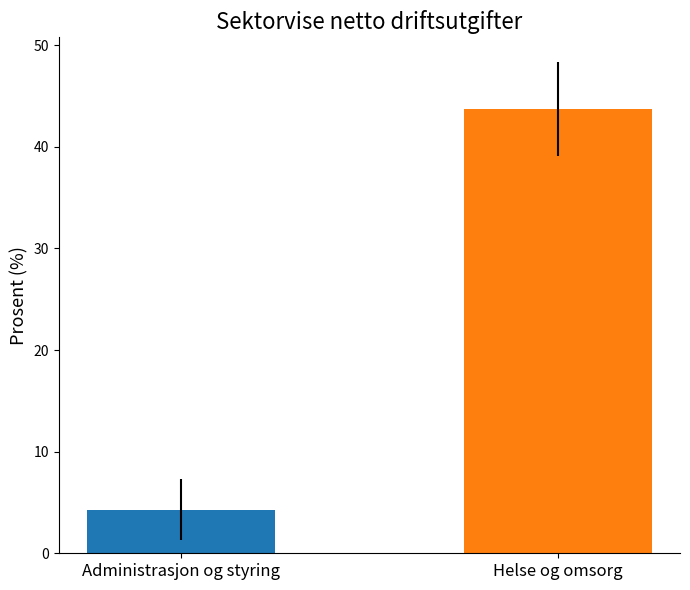

What is the greatest value displayed?

43.7